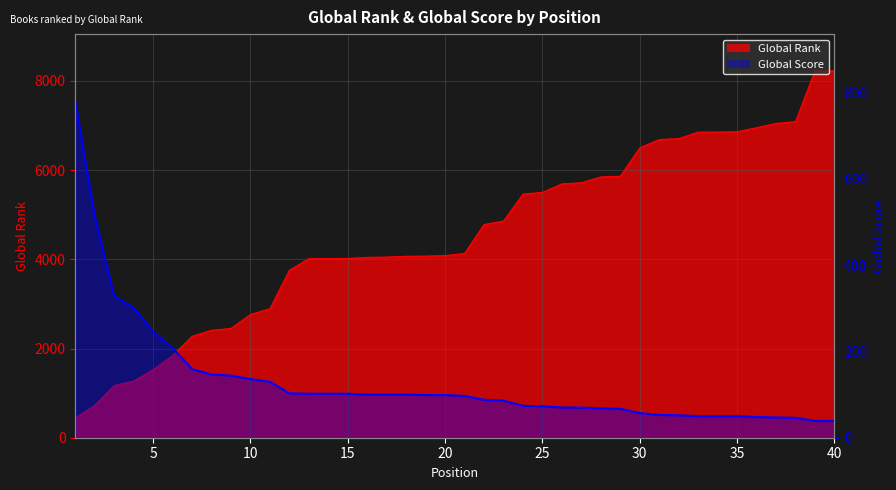

What is the value of the Global Score point at the 26th from the left?

70